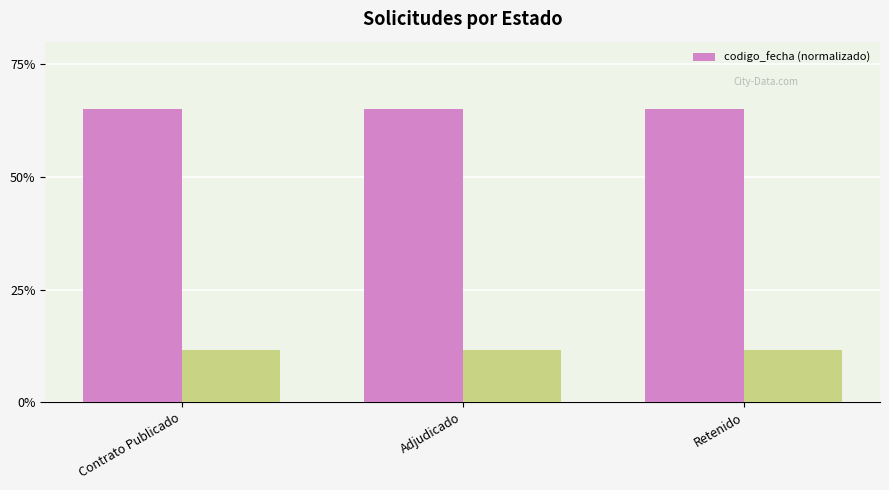

The codigo_fecha (normalizado) series shows 65.0 at Contrato Publicado. True or false?

True